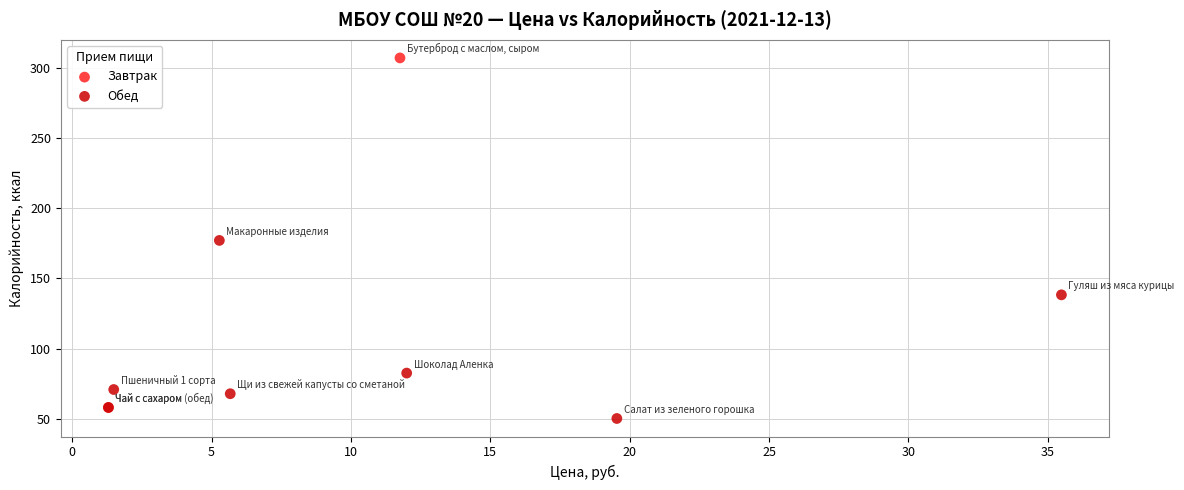

Which series reaches the minimum Y coordinate?

Обед